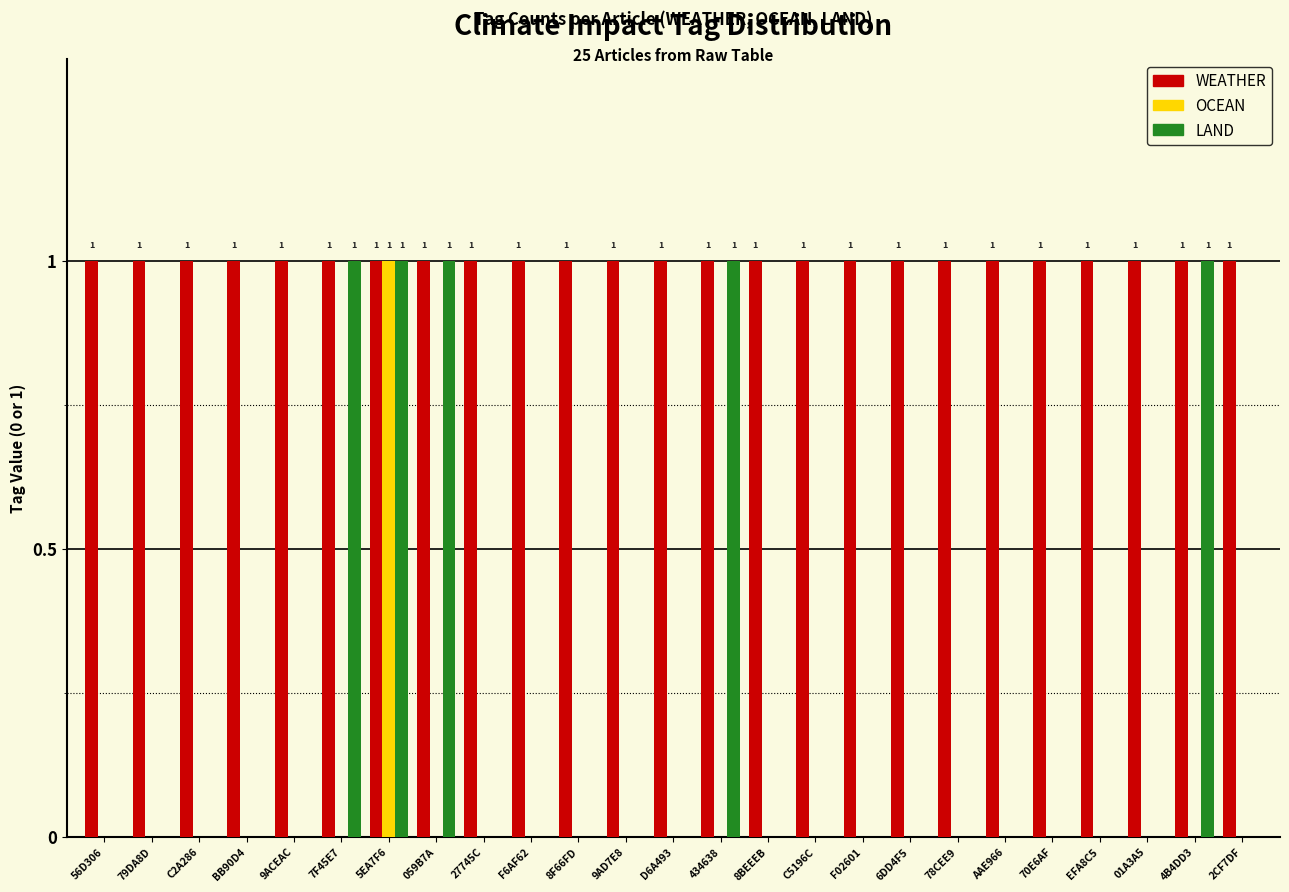

What is the sum of all LAND values?

5